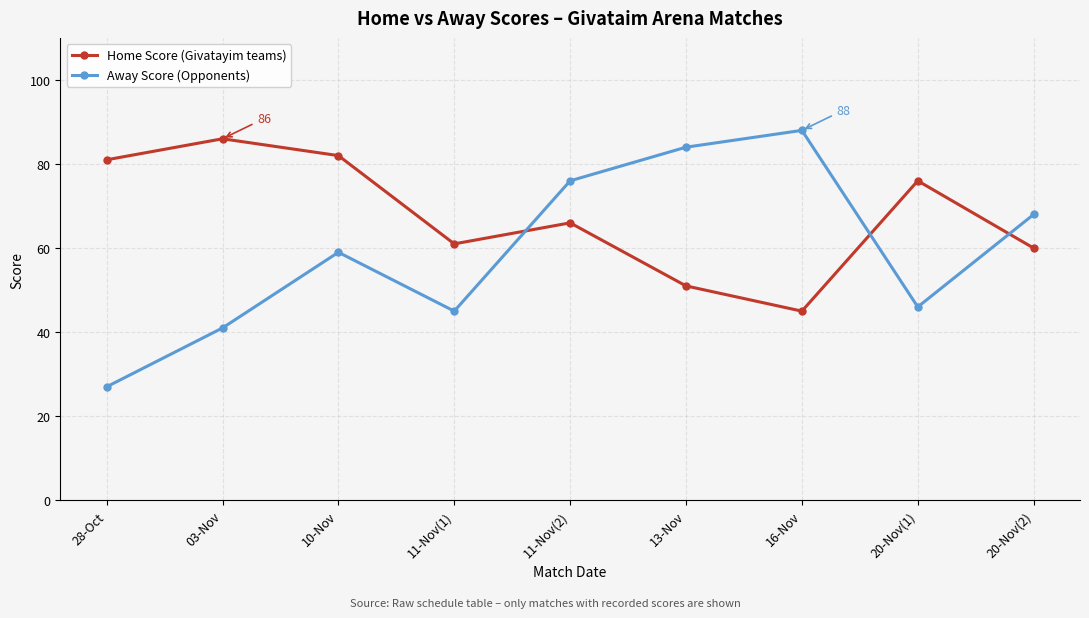

Reading left to right, transcribe all the data shown in this chart.

Home Score (Givatayim teams): 28-Oct=81	03-Nov=86	10-Nov=82	11-Nov(1)=61	11-Nov(2)=66	13-Nov=51	16-Nov=45	20-Nov(1)=76	20-Nov(2)=60
Away Score (Opponents): 28-Oct=27	03-Nov=41	10-Nov=59	11-Nov(1)=45	11-Nov(2)=76	13-Nov=84	16-Nov=88	20-Nov(1)=46	20-Nov(2)=68